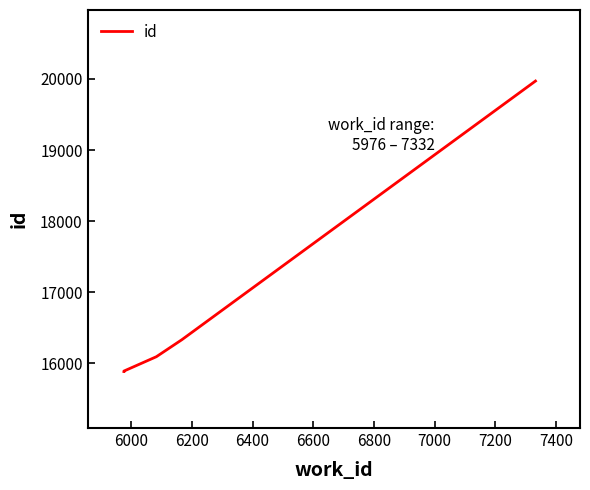

Count the number of data series in this chart.

1